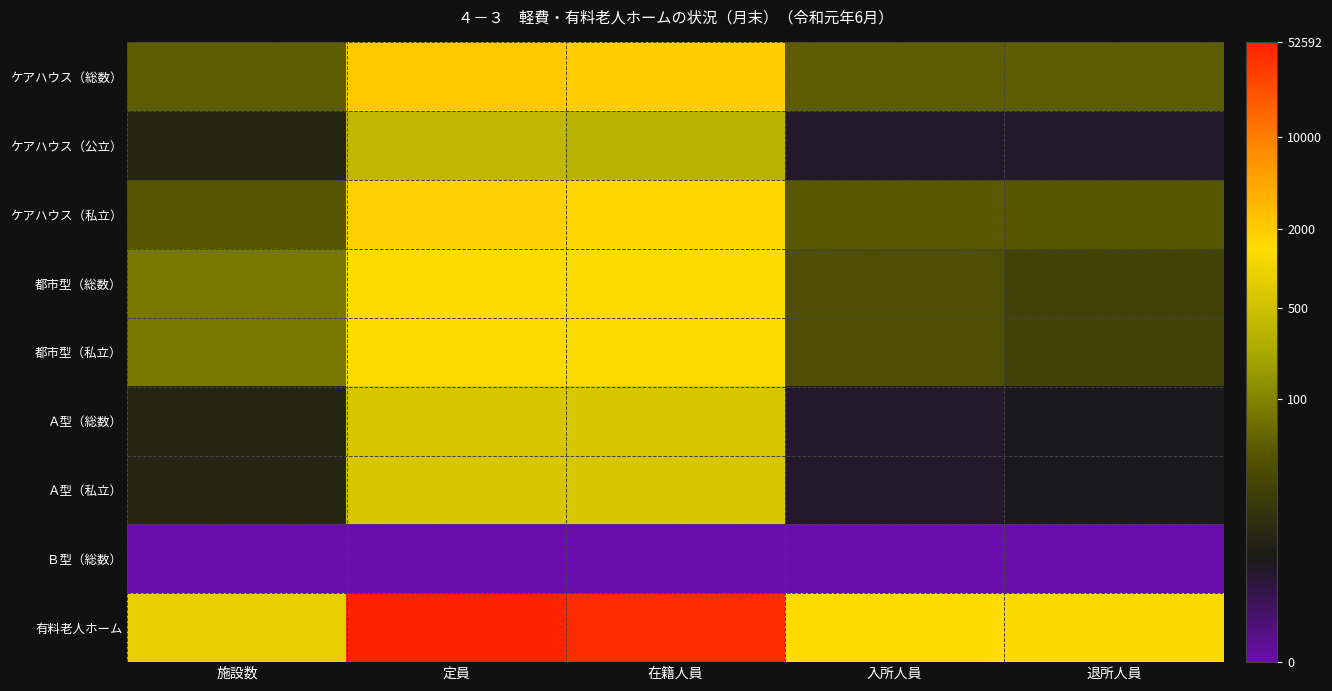

Which has a higher value, 定員 or 施設数?

定員